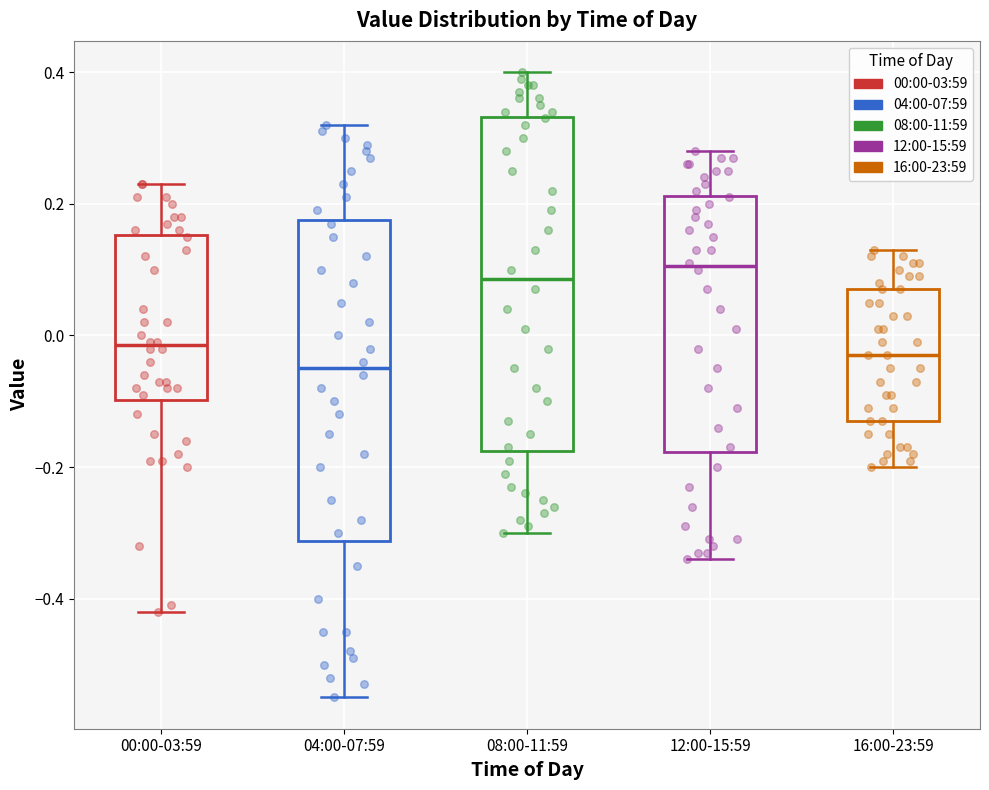

Reading left to right, transcribe this box plot: for each box, give where its median line is, the range the box spans, and where its two whiskers end, as read against the y-axis. The values are not printed on the chart, so give them approximately, as read against the axis.

00:00-03:59: median -0.02, box -0.10 to 0.16, whiskers -0.42 to 0.24
04:00-07:59: median -0.04, box -0.32 to 0.18, whiskers -0.54 to 0.32
08:00-11:59: median 0.08, box -0.18 to 0.34, whiskers -0.30 to 0.40
12:00-15:59: median 0.10, box -0.18 to 0.22, whiskers -0.34 to 0.28
16:00-23:59: median -0.02, box -0.12 to 0.08, whiskers -0.20 to 0.14